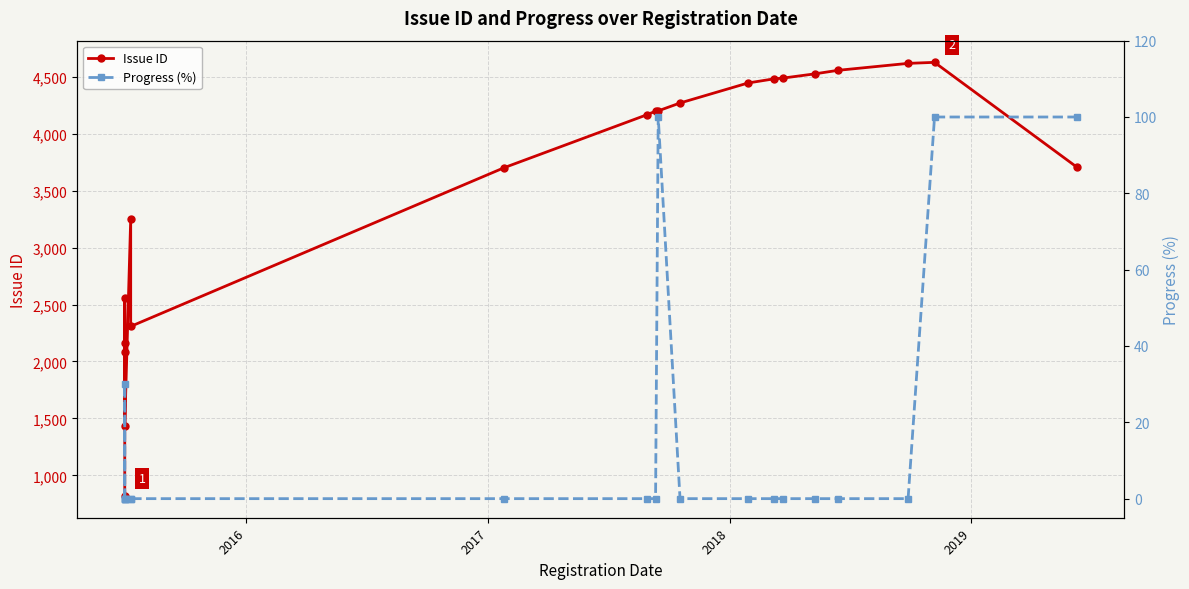

Does the chart have visible grid lines?

Yes